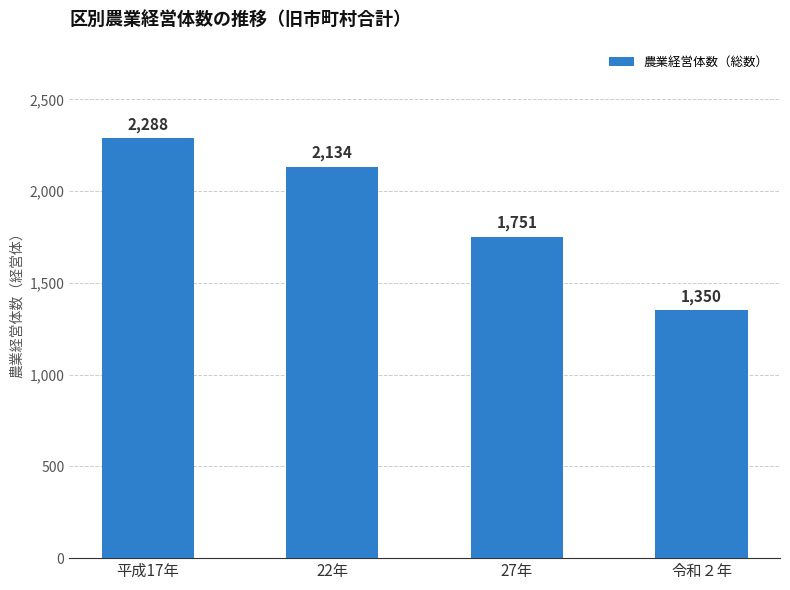

The value at 22年 is 3594. True or false?

False